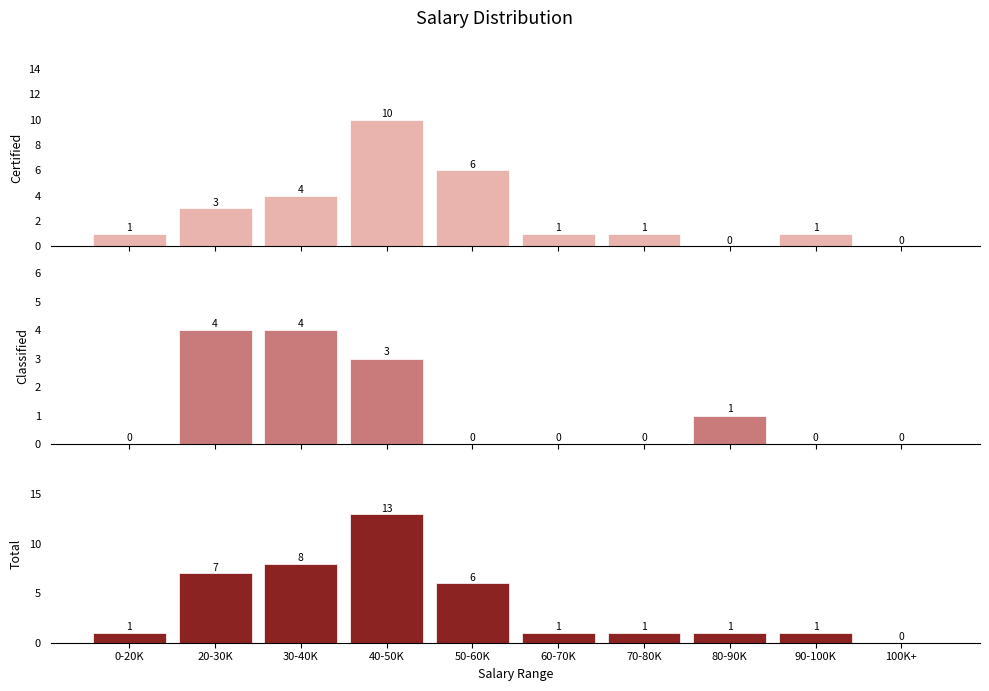

How many bars are there in total?

30